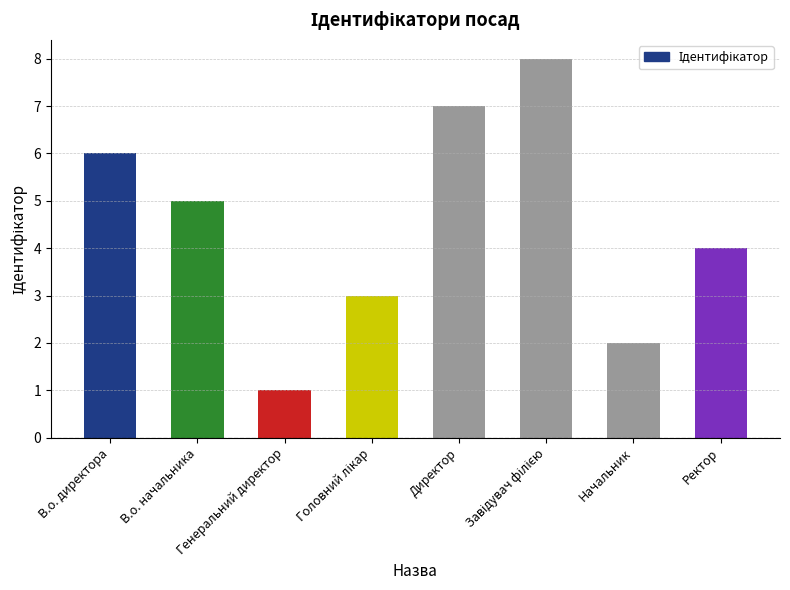

What is the difference between the maximum and minimum values?

7